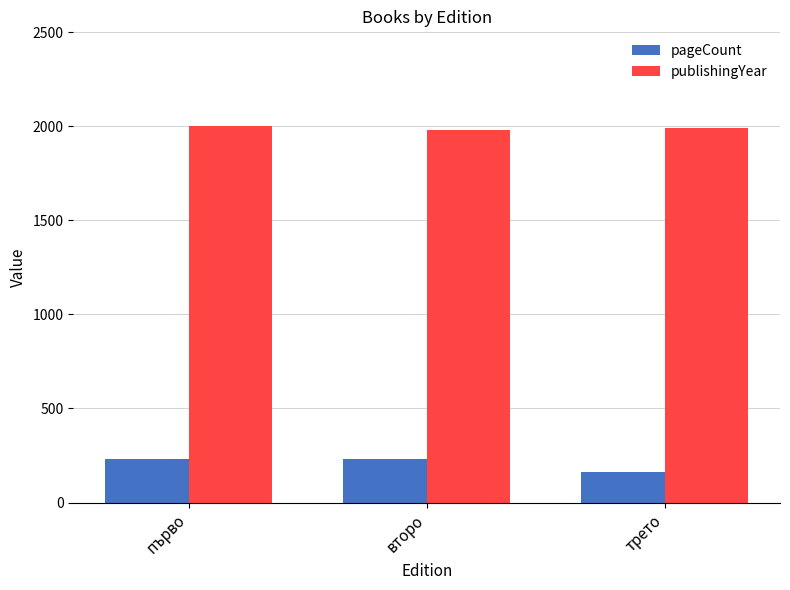

What is the sum of all pageCount values?

628